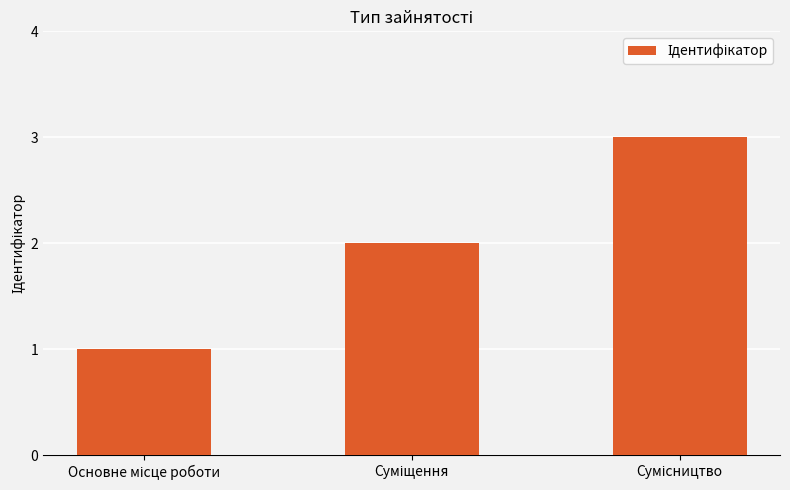

Reading right to left, what are all the values shown in this chart?

3	2	1